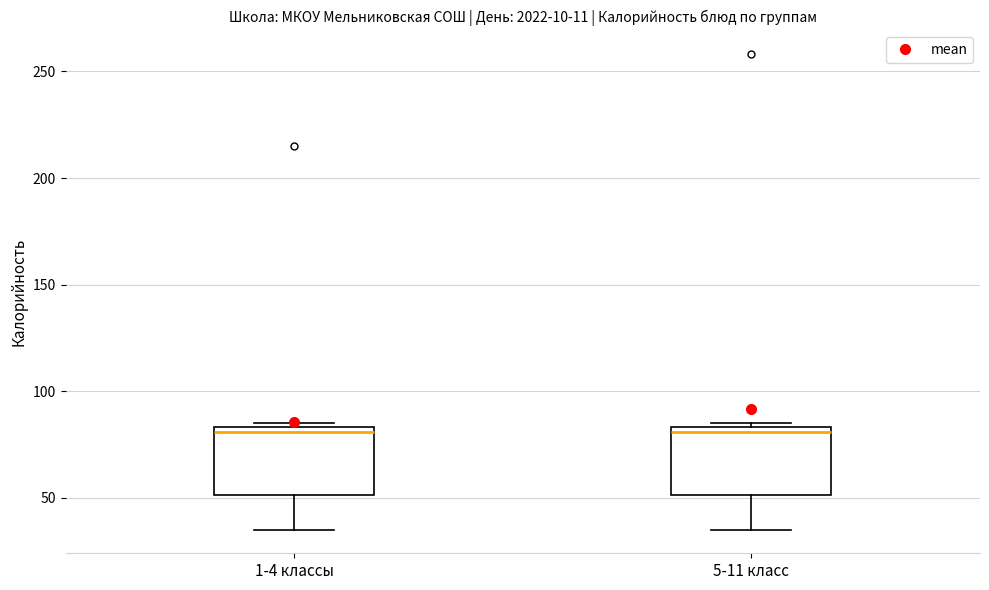

Reading left to right, transcribe this box plot: for each box, give where its median line is, the range the box spans, and where its two whiskers end, as read against the y-axis. The values are not printed on the chart, so give them approximately, as read against the axis.

1-4 классы: median 80, box 50 to 85, whiskers 35 to 85 (just above the box's upper edge)
5-11 класс: median 80, box 50 to 85, whiskers 35 to 85 (just above the box's upper edge)